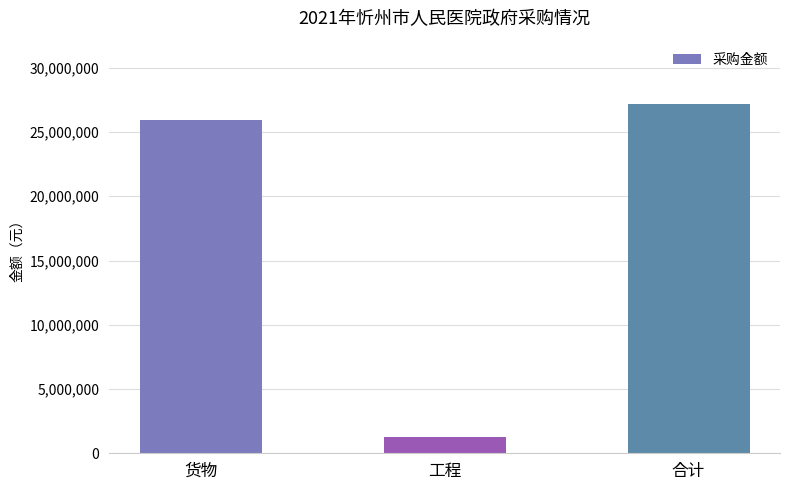

Are the bars horizontal?

No